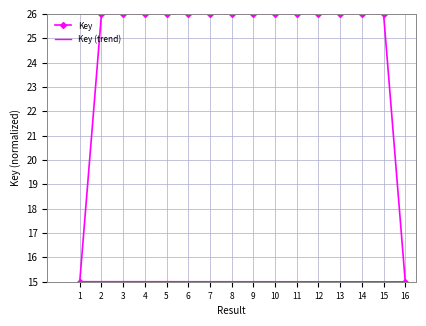

What is the spread (max minus min) of values at 9?

11.0